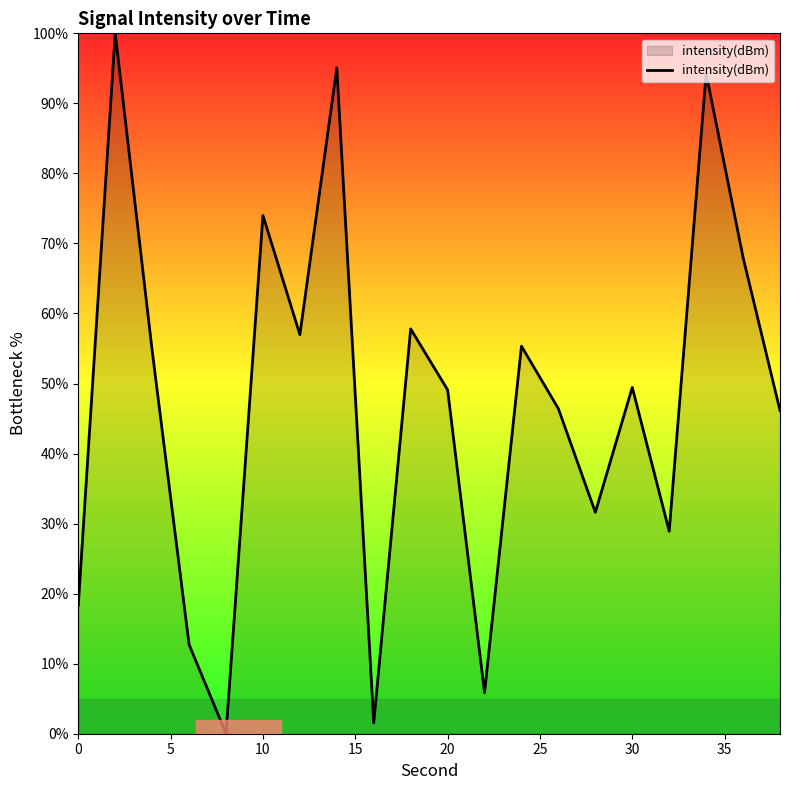

What is the maximum value shown in the chart?

100.0